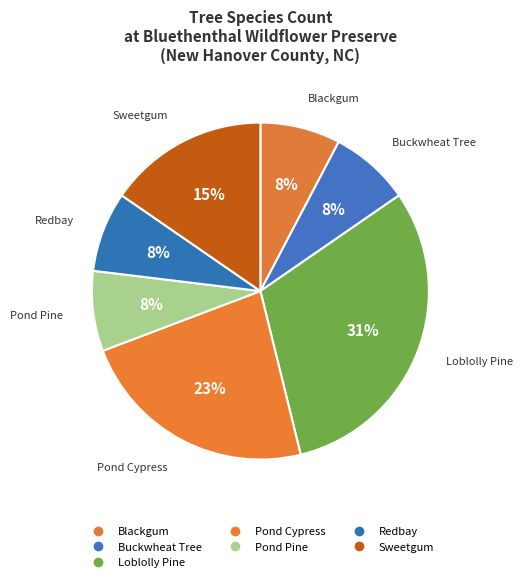

Which slice is the largest?

Loblolly Pine